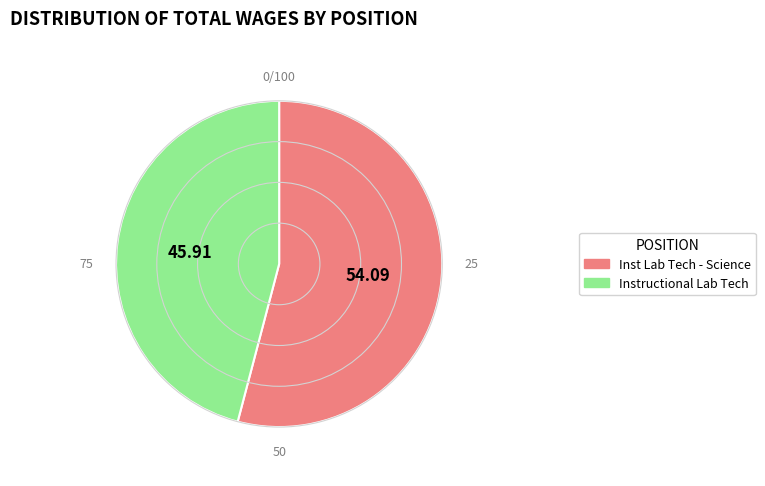

Rank the categories by value from lowest to highest.

Instructional Lab Tech, Inst Lab Tech - Science